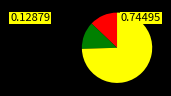

Is there a majority slice in this chart?

Yes